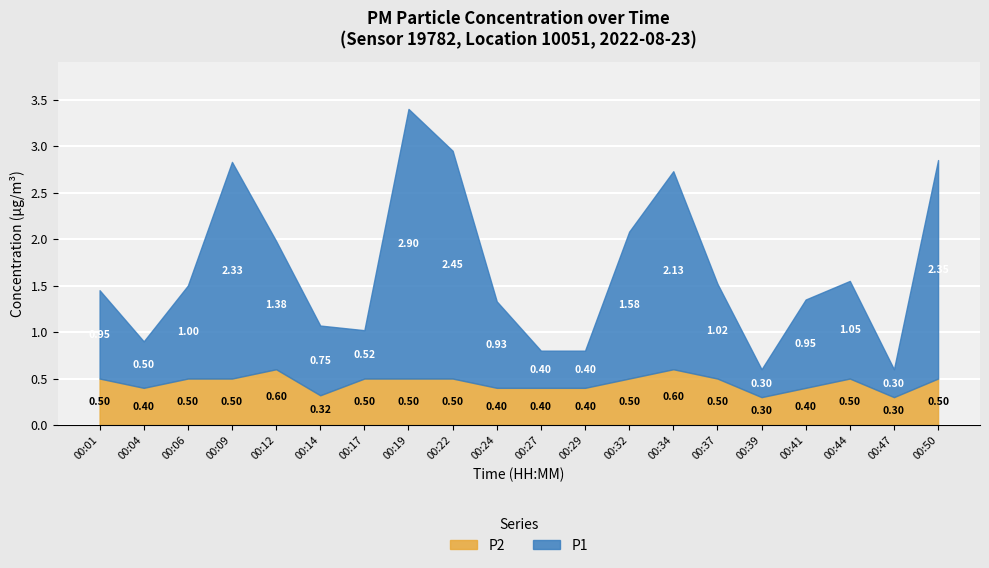

Is it true that P1 equals 2.9 at 00:19?

True